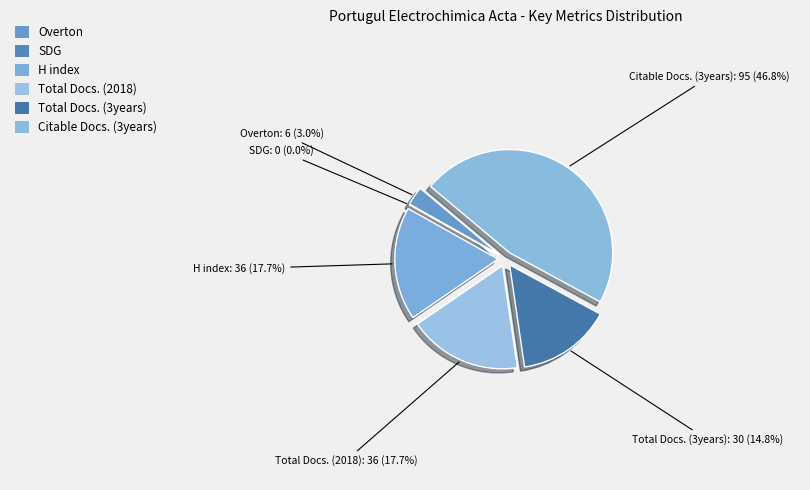

To the nearest percent, what is the difference between the largest and smallest slice percentages?

47%